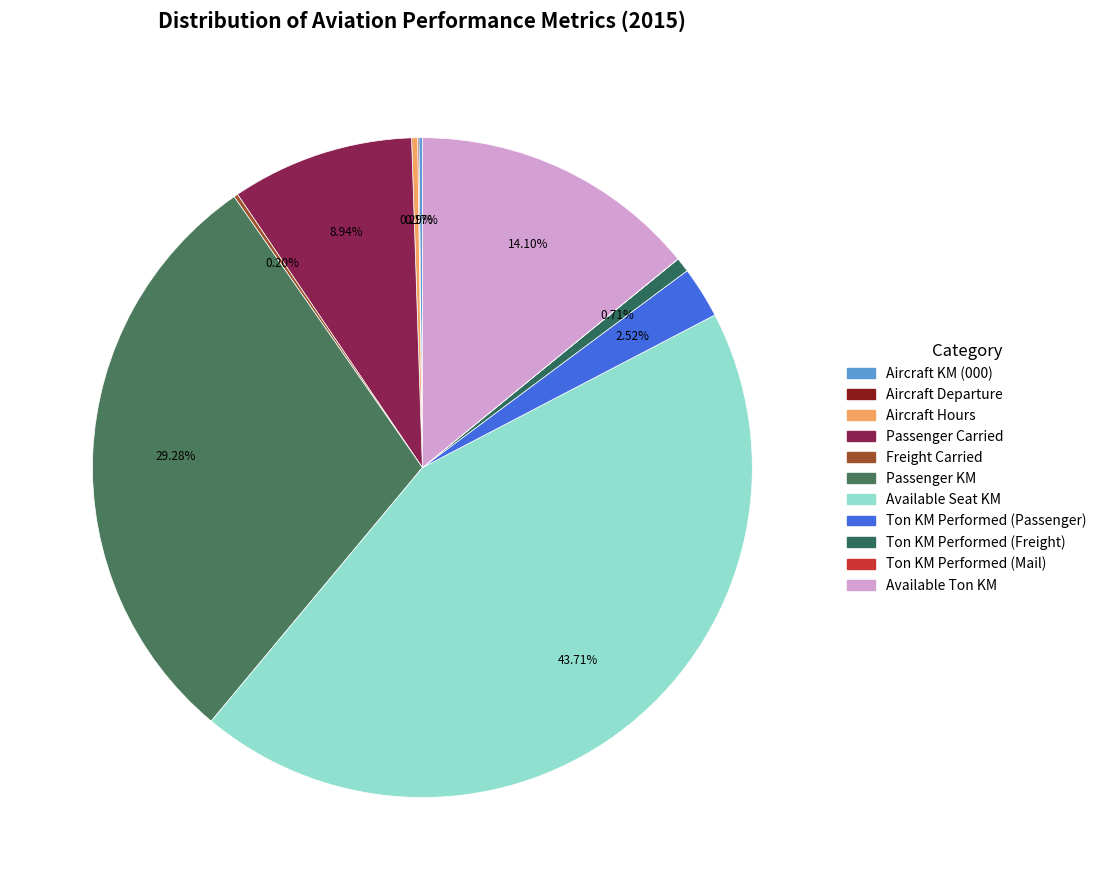

What percentage is the Ton KM Performed (Passenger) slice, to the nearest percent?

3%